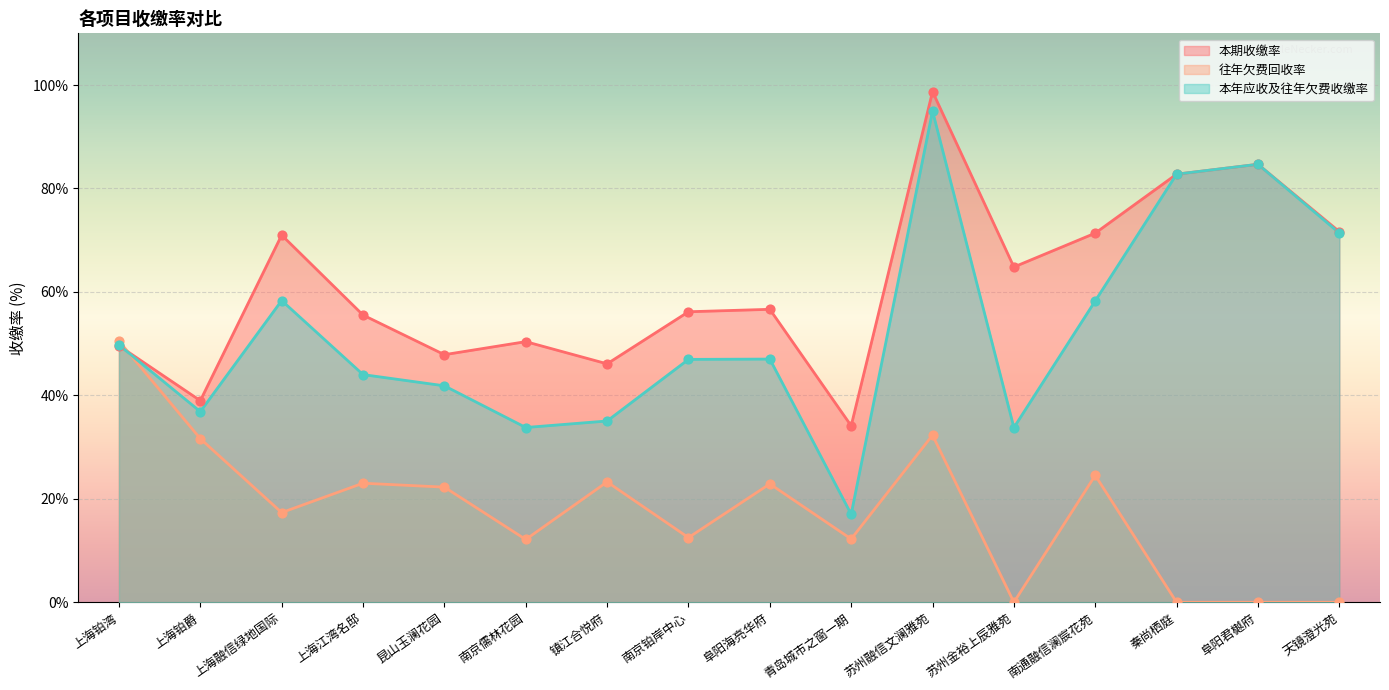

Is the value of 本年应收及往年欠费收缴率 at 上海江湾名邸 greater than the value of 往年欠费回收率 at 昆山玉澜花园?

Yes